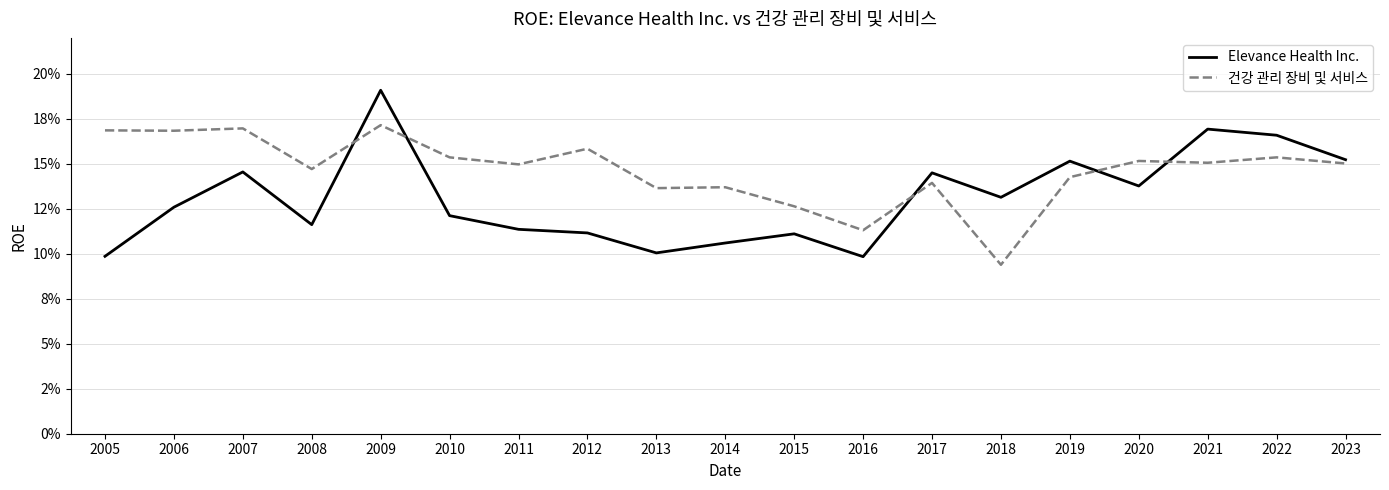

Where is Elevance Health Inc. nearest to the value 0?

2016